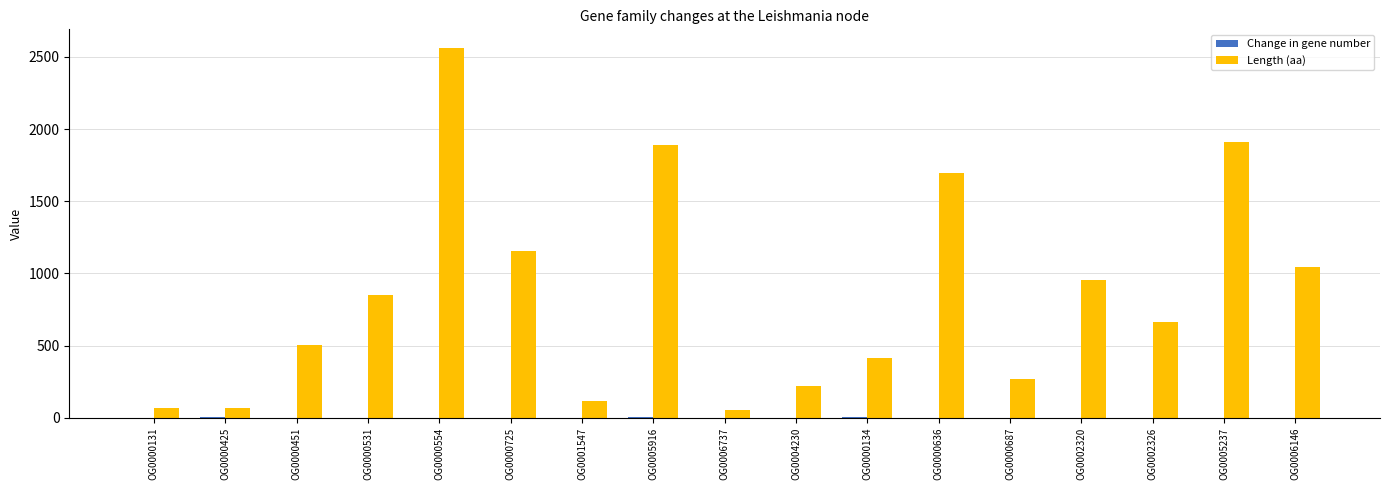

At which category is the sum across all series the highest?

OG0000554